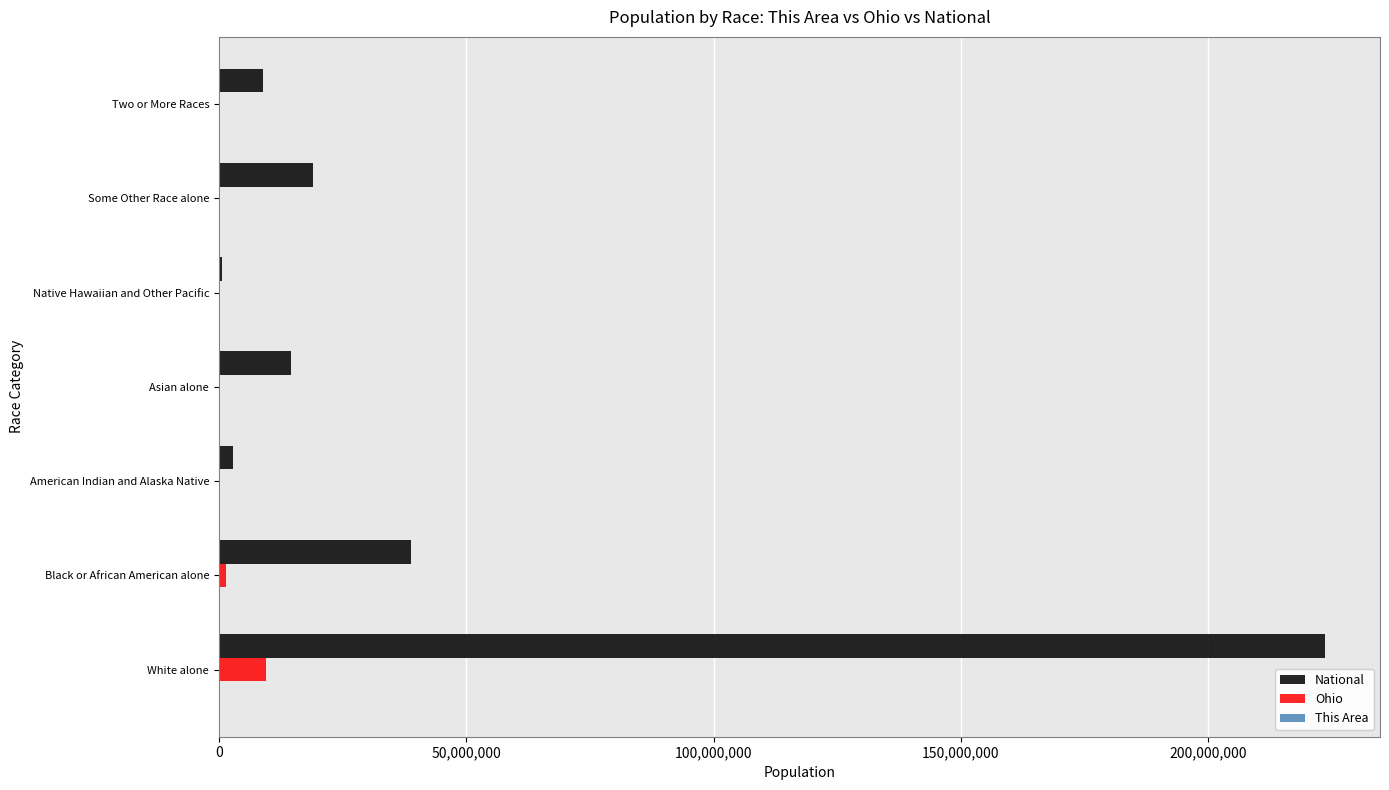

What is the maximum value shown in the chart?

223553265